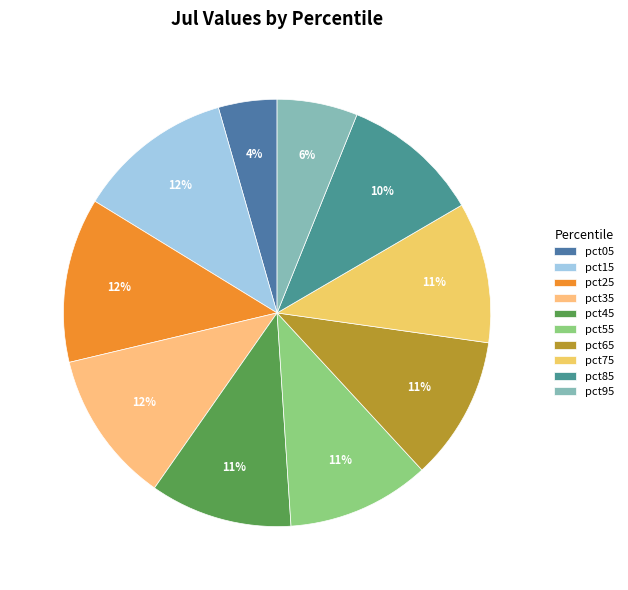

To the nearest percent, what percentage of the pie is pct35?

12%